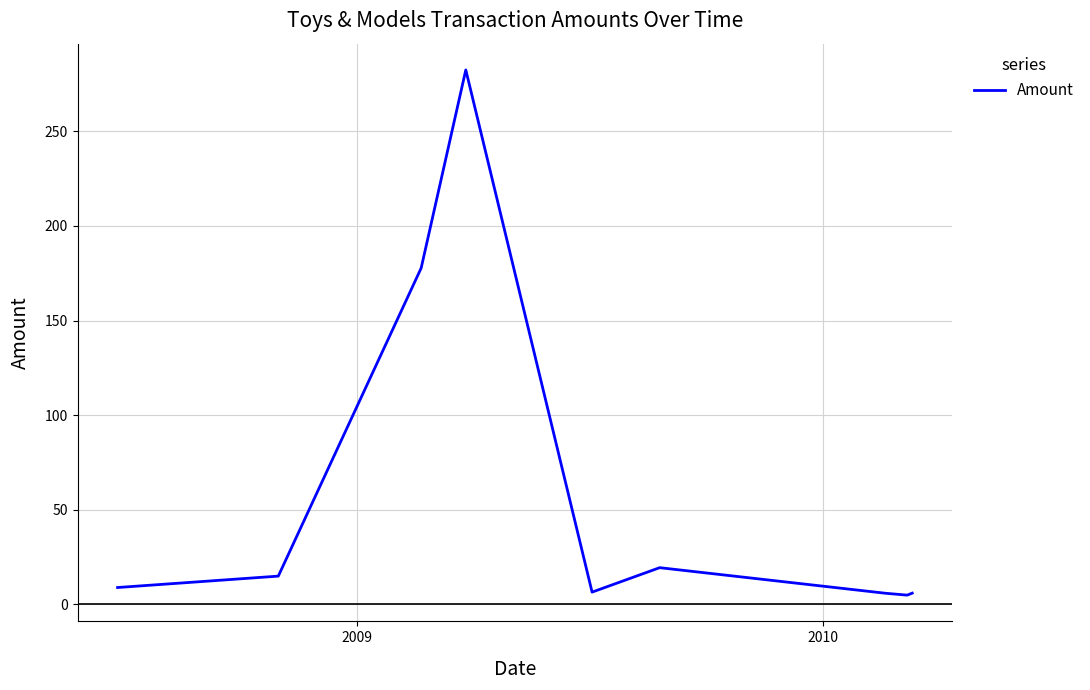

What is the maximum value shown in the chart?

282.4